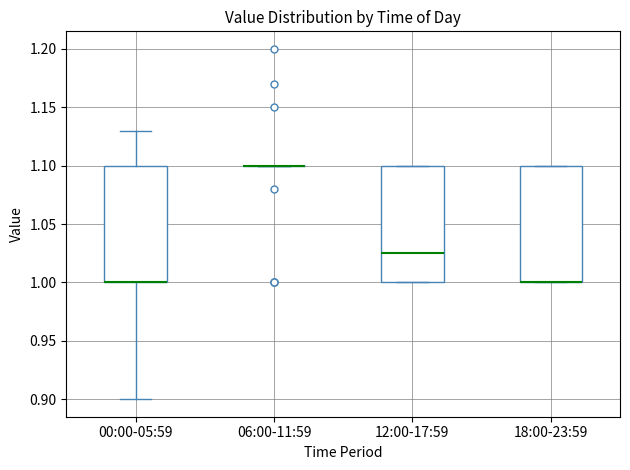

Reading left to right, read every box against the y-axis: the position of its median line, the range the box covers, and the ends of its whiskers. The values are not printed on the chart, so give them approximately, as read against the axis.

00:00-05:59: median 1.000 (drawn on the box's lower edge), box 1.000 to 1.100, whiskers 0.900 to 1.130
06:00-11:59: box collapsed to a line at 1.100, whiskers 1.100 to 1.100
12:00-17:59: median 1.025, box 1.000 to 1.100, whiskers 1.000 to 1.100
18:00-23:59: median 1.000 (drawn on the box's lower edge), box 1.000 to 1.100, whiskers 1.000 to 1.100